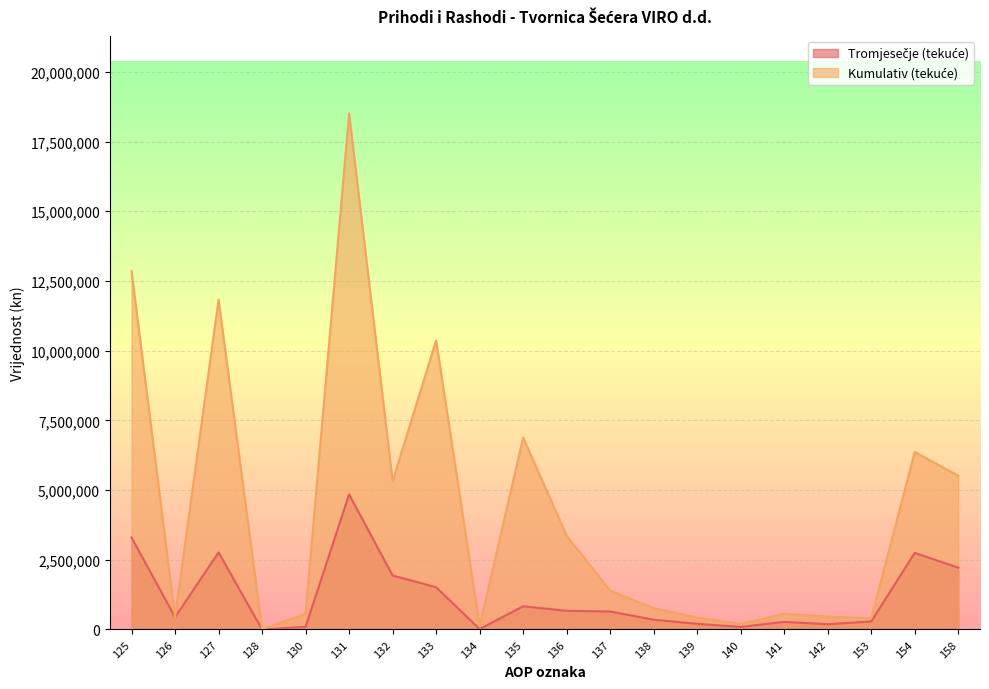

True or false: Kumulativ (tekuće) and Tromjesečje (tekuće) cross at least once.

False